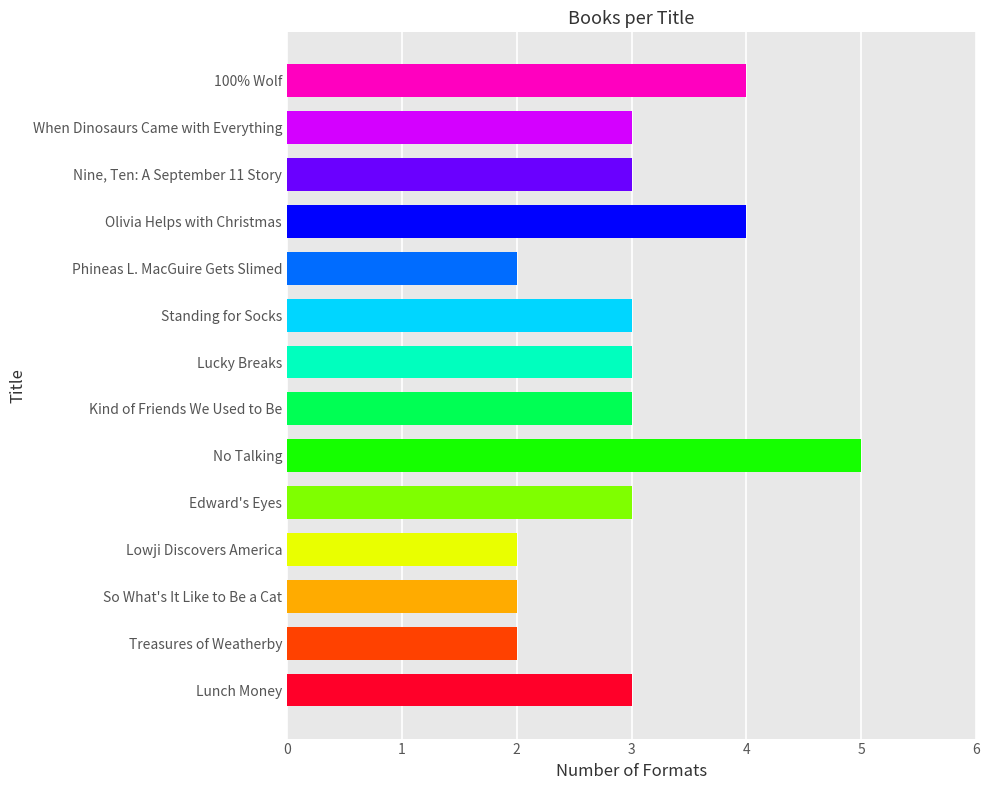

True or false: the data shows 3 at Edward's Eyes.

True